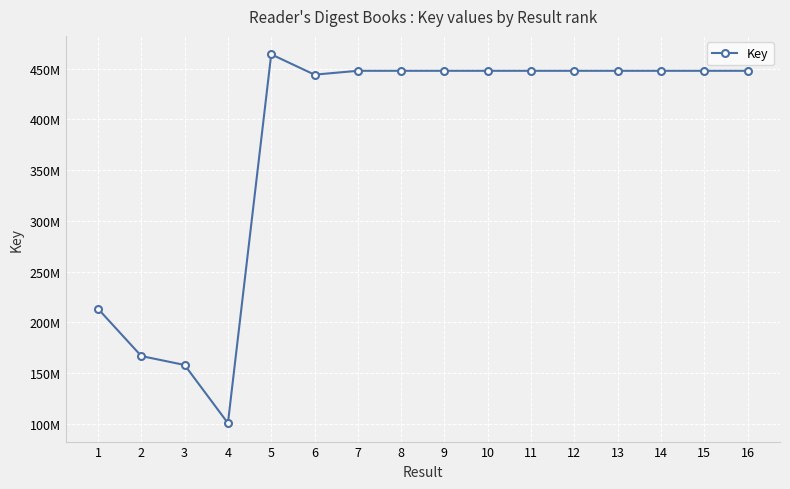

What is the difference between the values at 1 and 6?

230613641